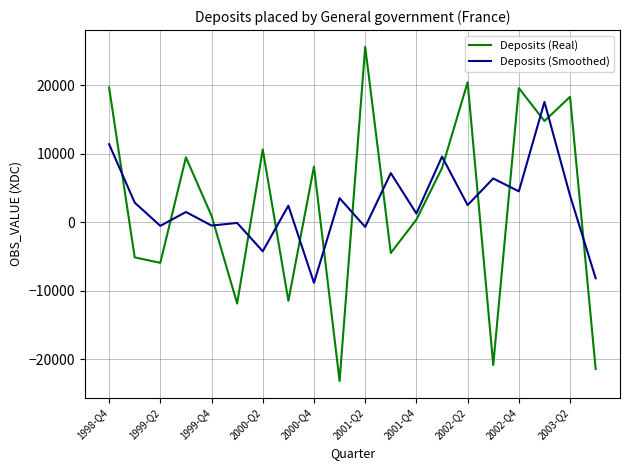

List the series in order of their peak value, highest first.

Deposits (Real), Deposits (Smoothed)